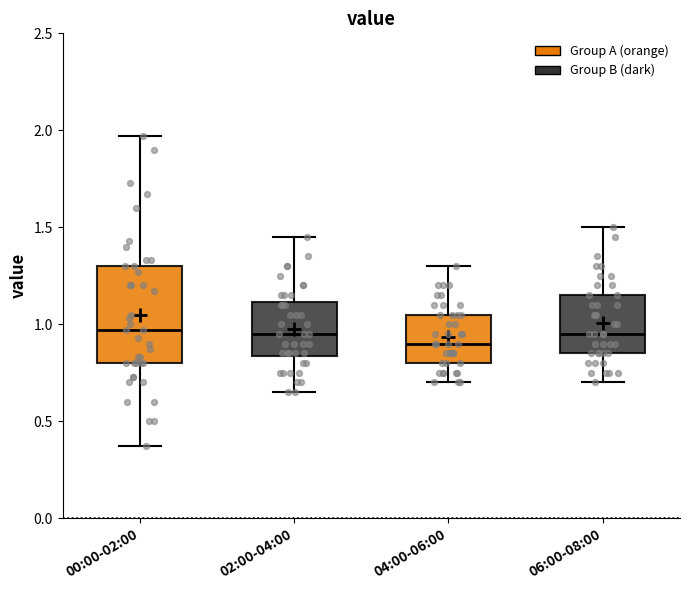

Which box is the tallest, from its lower edge to its upper edge?

00:00-02:00